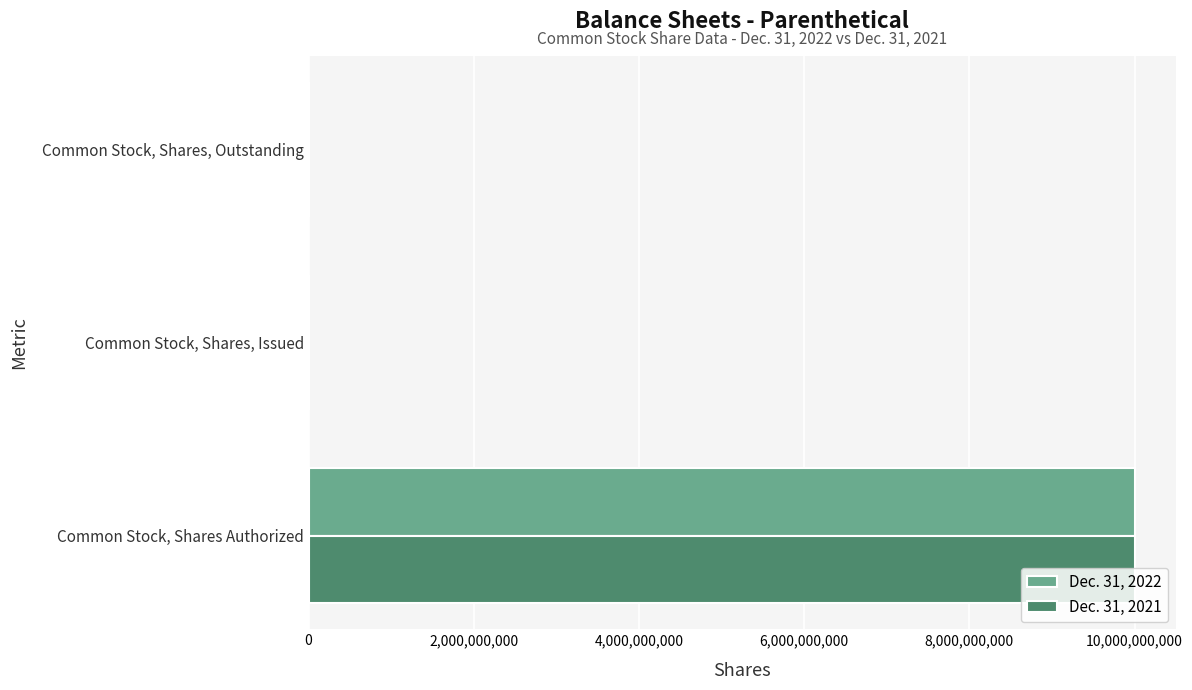

What are all the series names shown in the legend?

Dec. 31, 2022, Dec. 31, 2021